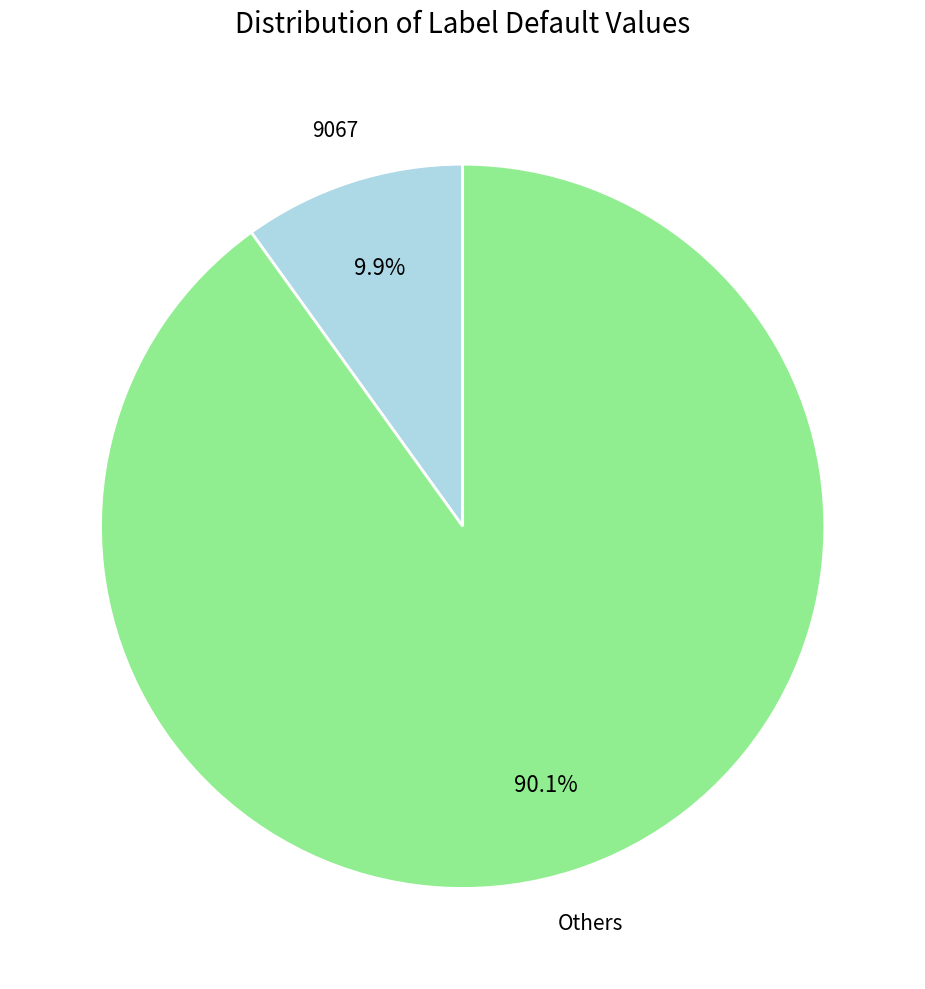

Which has a higher value, 9067 or Others?

Others